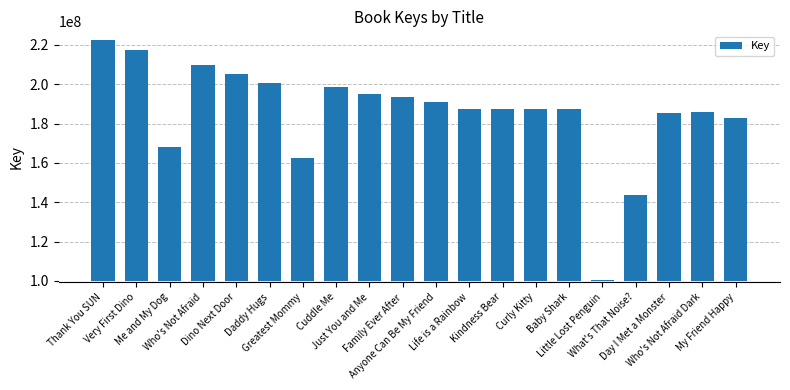

What is the average value?

185639804